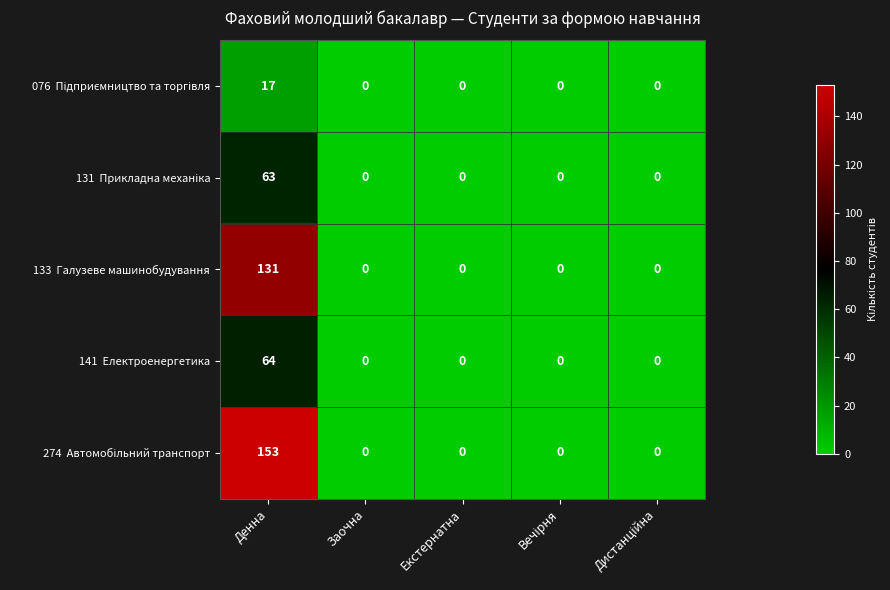

How many data points does each series have?

5